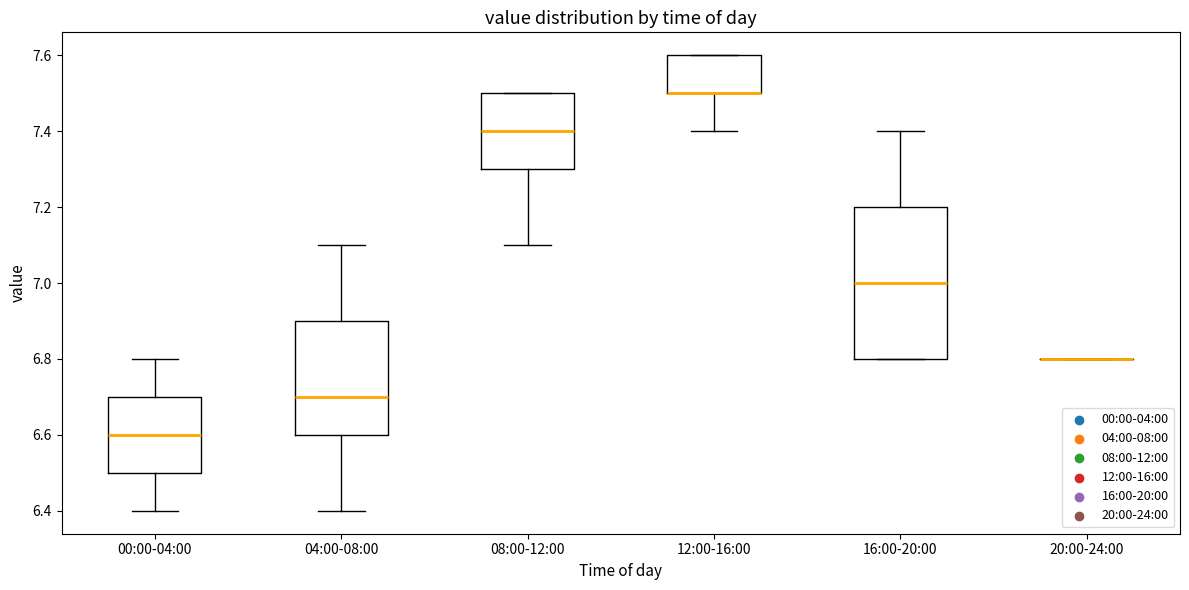

Comparing the boxes themselves (not the whiskers), which one is the tallest?

16:00-20:00